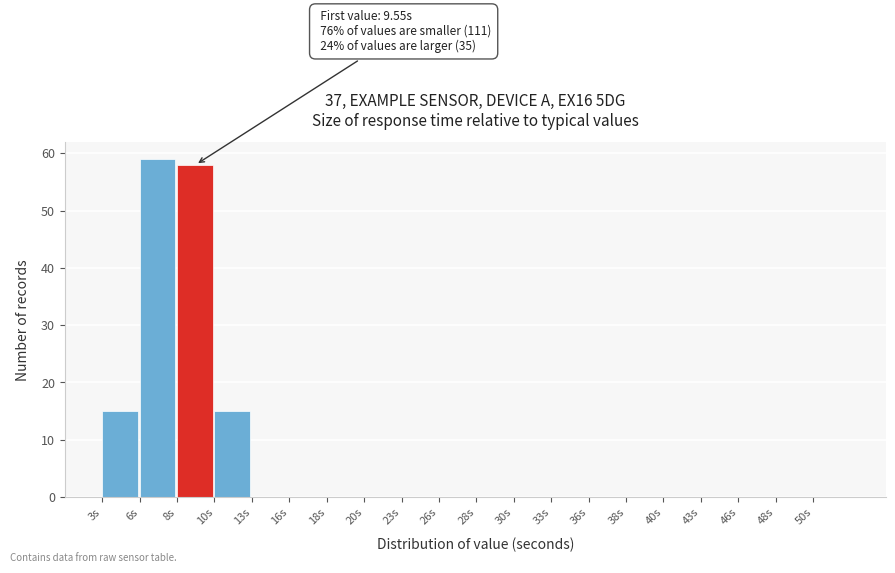

Over which range of the x-axis is the bar tallest?

5.5 to 8.0